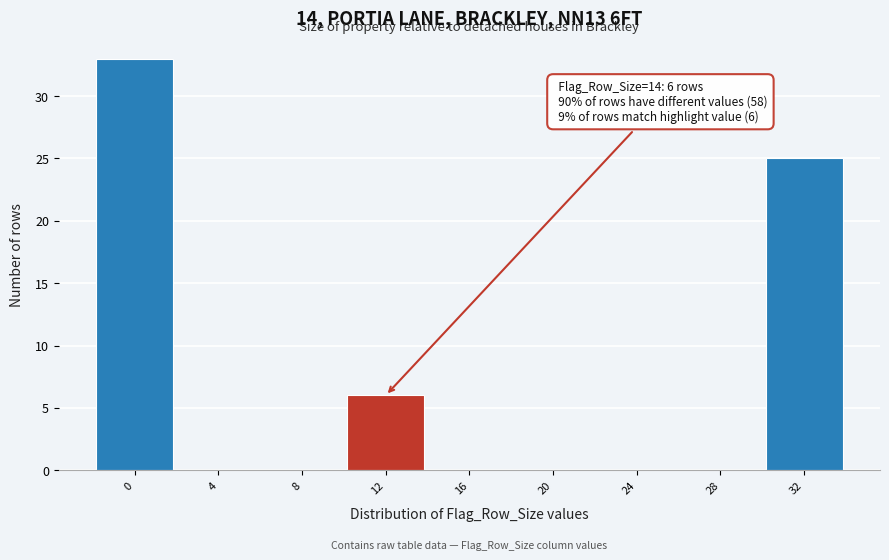

Reading left to right, transcribe all the data shown in this chart.

0=33	4=0	8=0	12=6	16=0	20=0	24=0	28=0	32=25